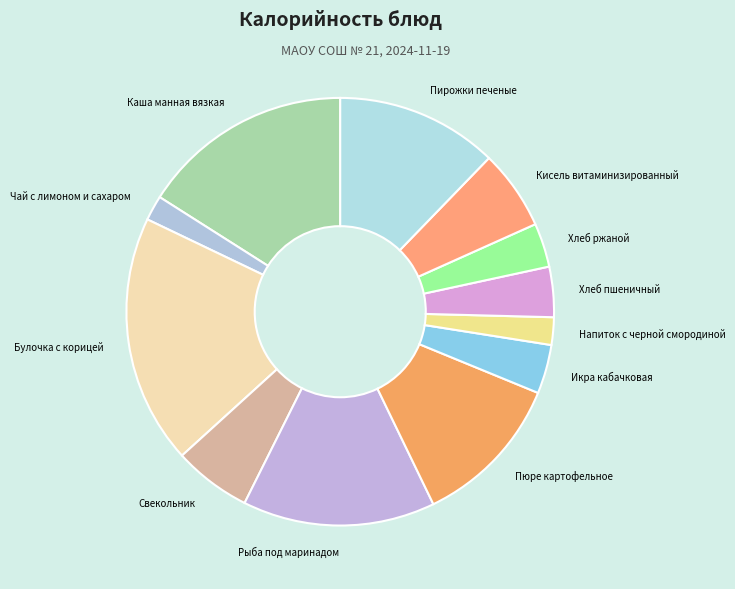

Which category has the biggest portion of the pie?

Булочка с корицей